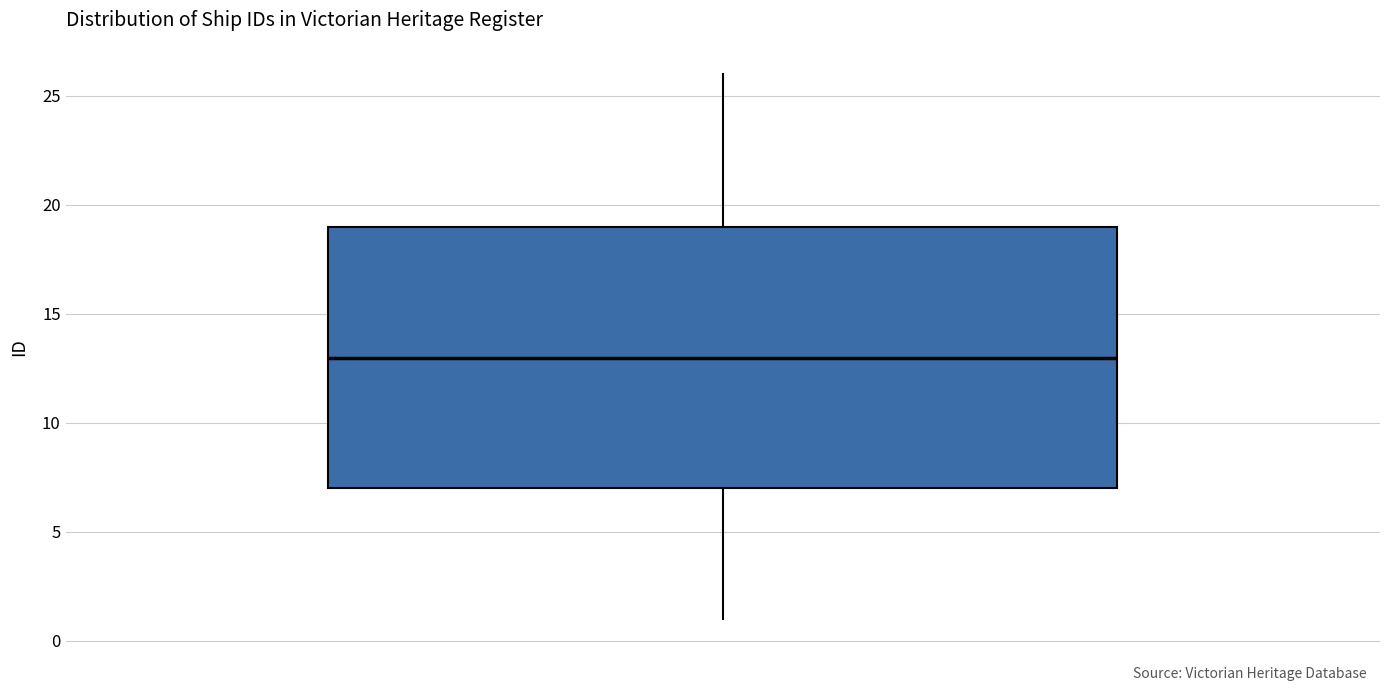

Where does the median line of the box sit on the y-axis? The values are not printed on the chart, so give them approximately, as read against the axis.

13